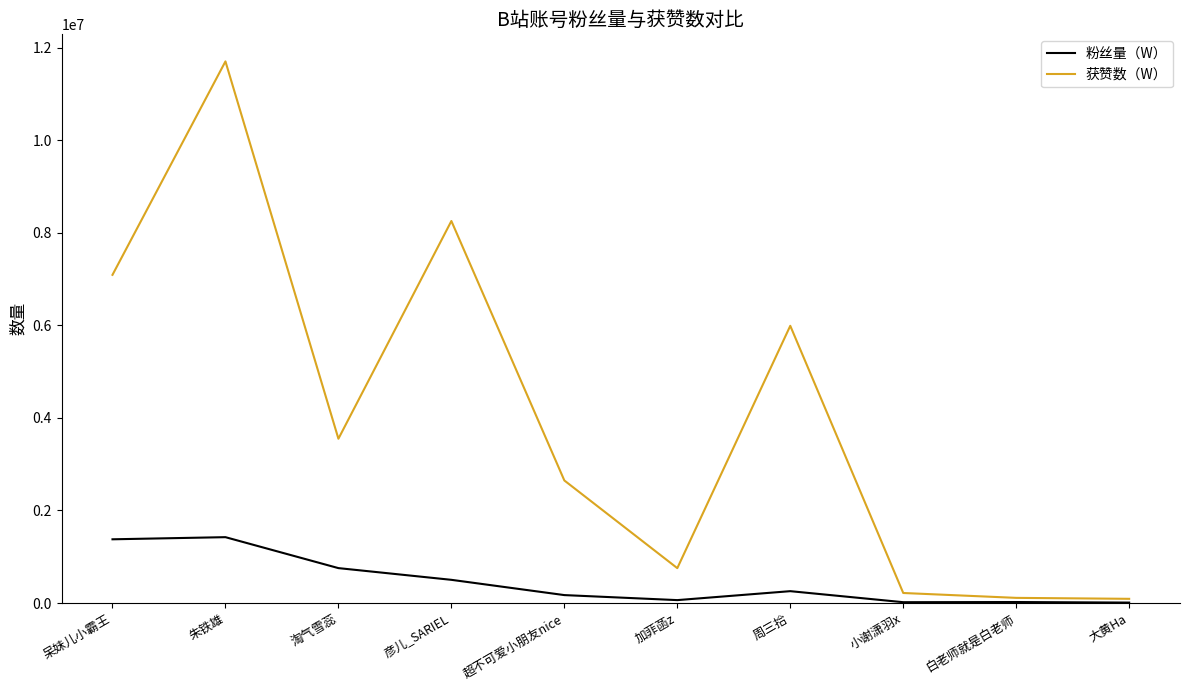

At which category is the sum across all series the highest?

朱铁雄